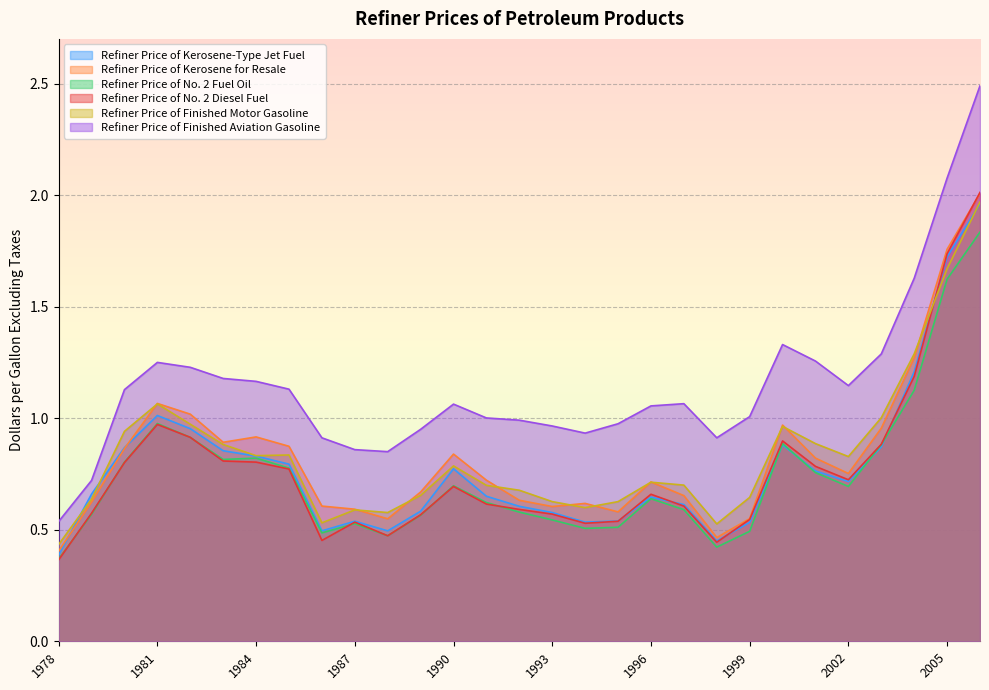

What is the difference between the highest and lowest values at 2003?

0.4